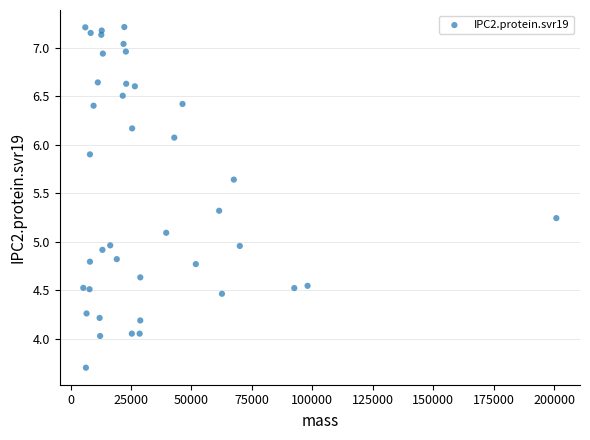

What is the range of Y values (max minus min)?

3.5